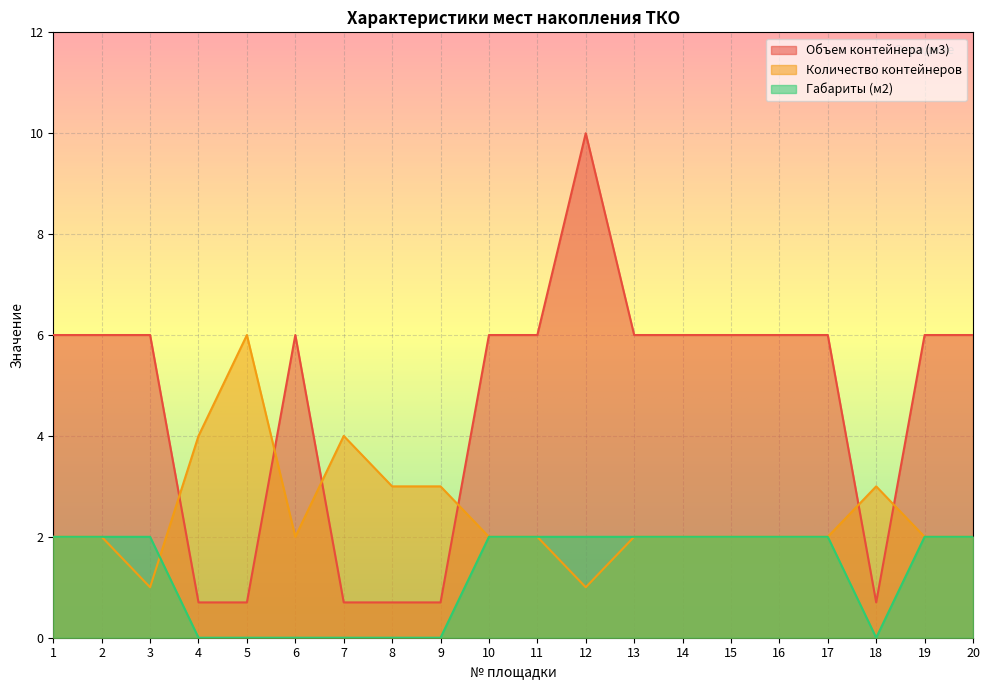

What is the difference between the highest and lowest values at 19?

4.0